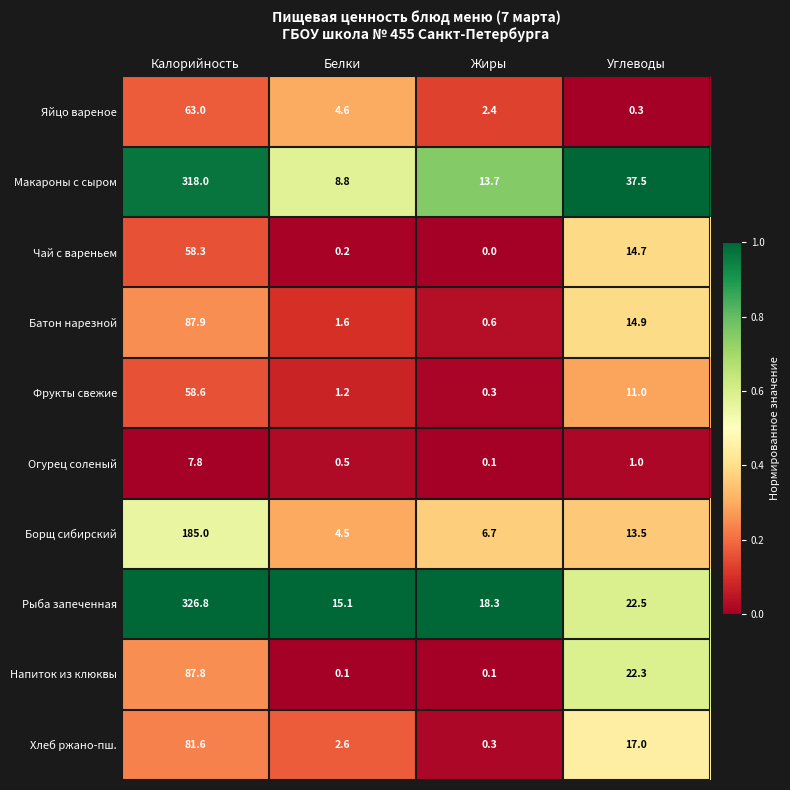

The value of Яйцо вареное at Жиры is 1.4. True or false?

False